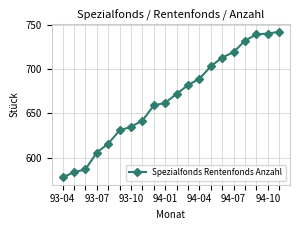

What is the difference between the maximum and minimum values?

164